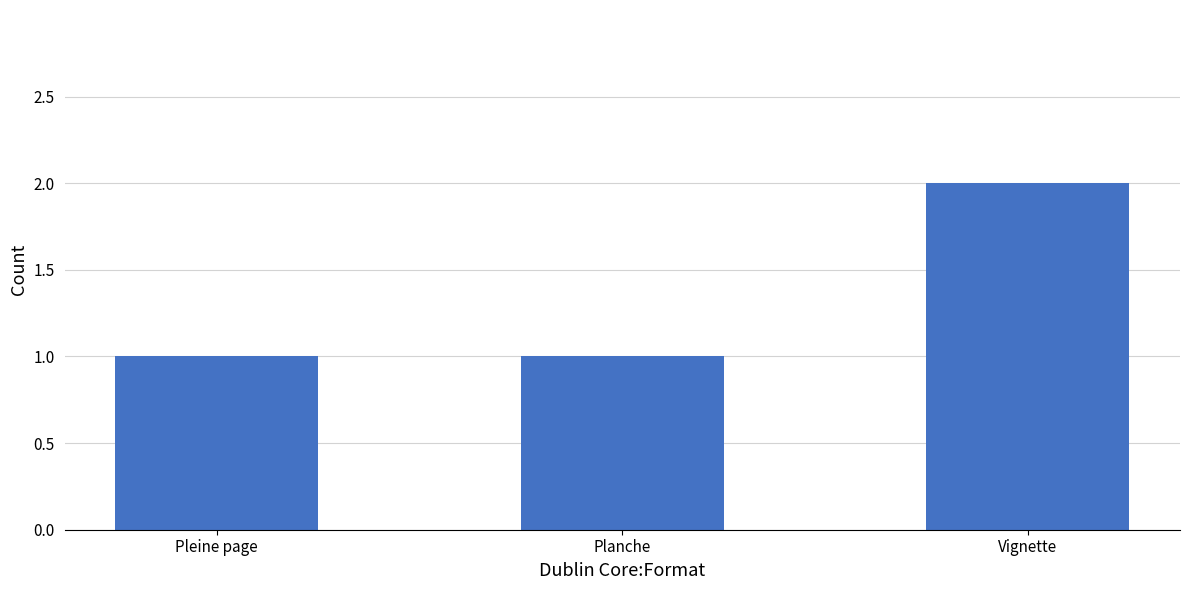

Does the chart contain stacked bars?

No